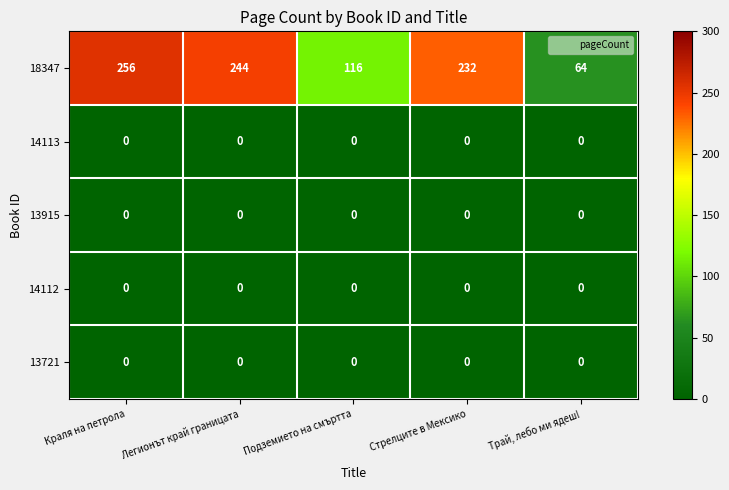

Which category has the highest value across all series?

Краля на петрола